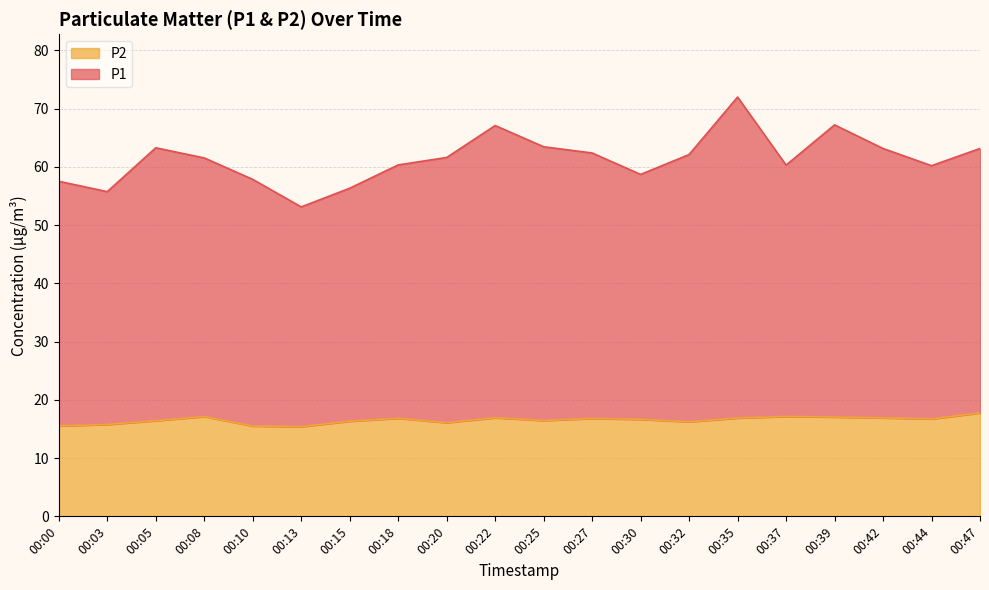

What are all the series names shown in the legend?

P2, P1